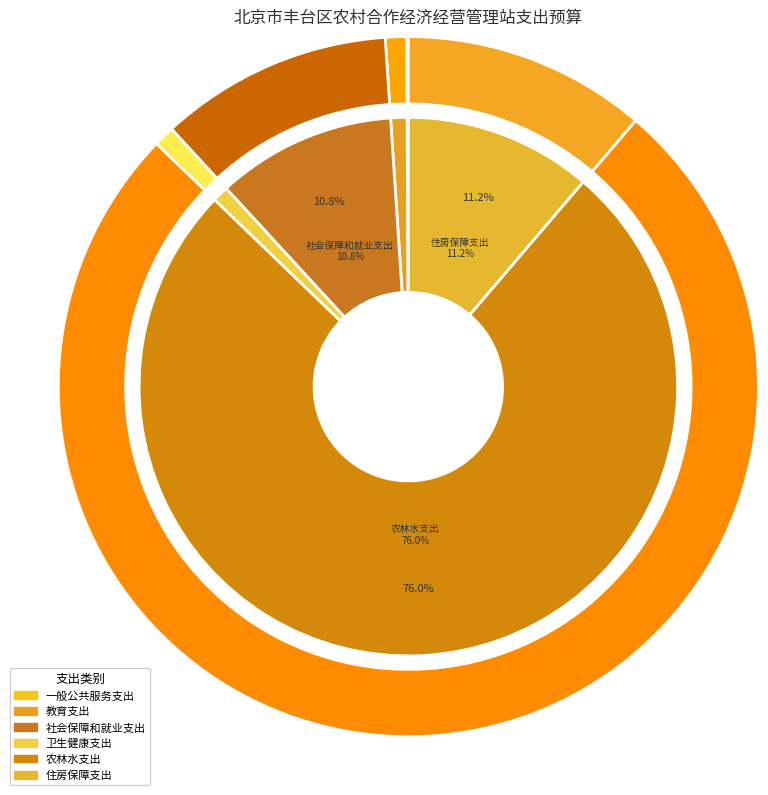

What is the ratio of the value at 一般公共服务支出 to the value at 教育支出?

0.1